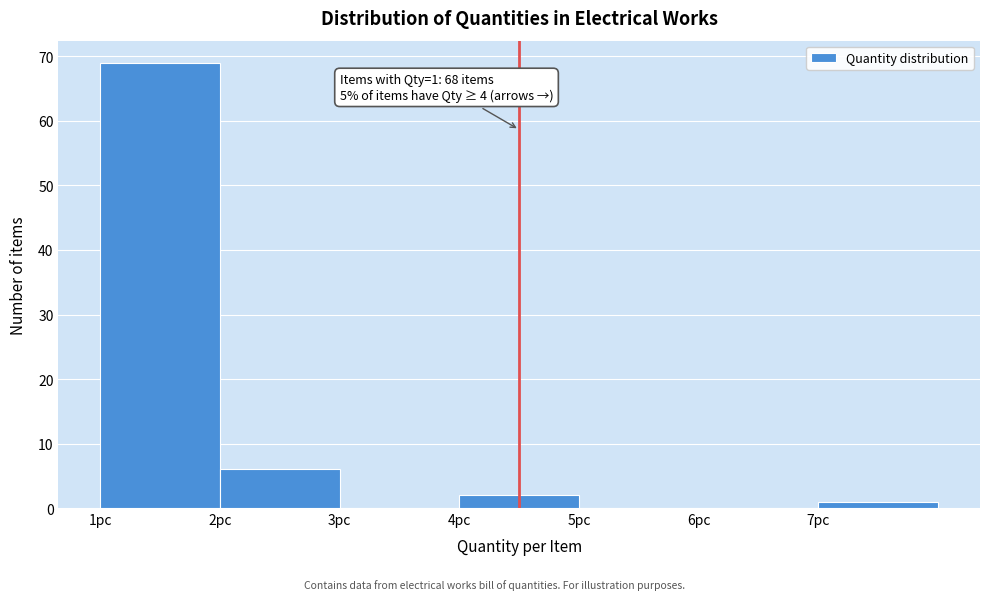

Which range on the x-axis has the tallest bar?

1 to 2